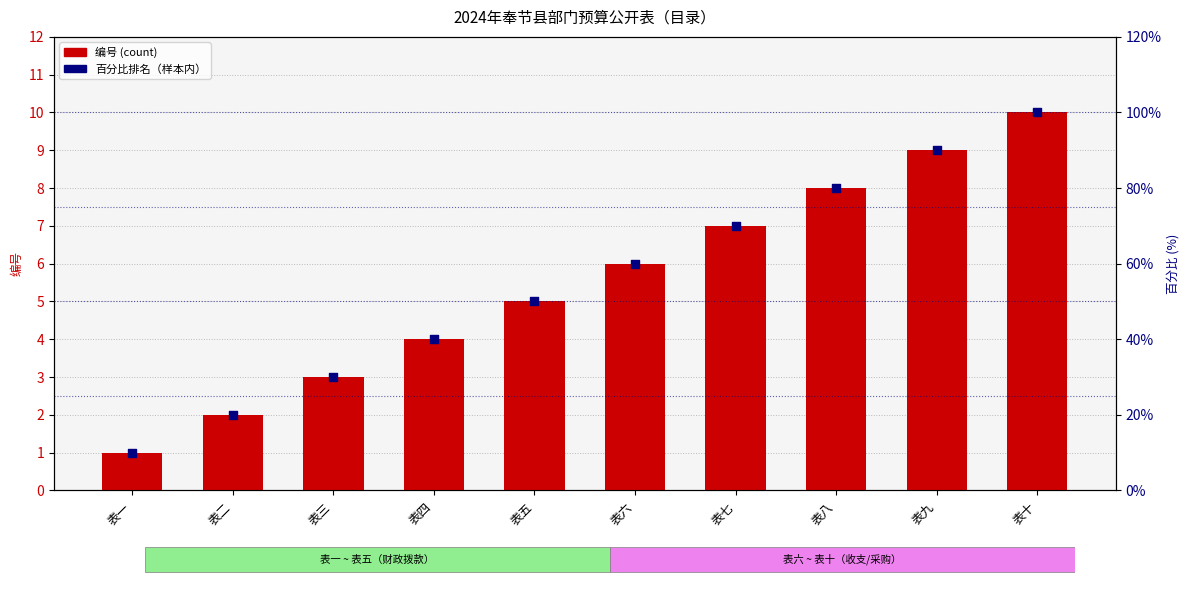

Is the value of 编号 at 表十 greater than the value of 百分比排名 at 表四?

No